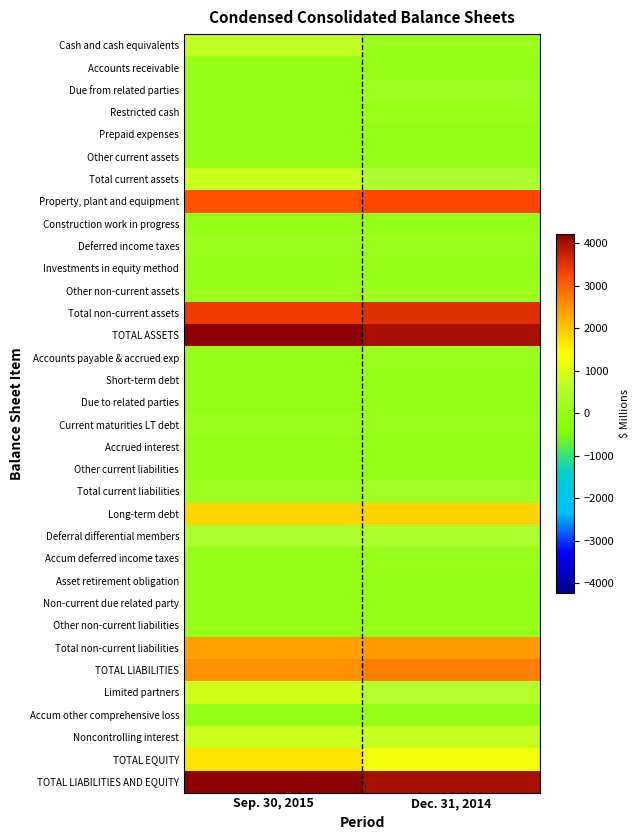

At which category is the sum across all series the highest?

Sep. 30, 2015